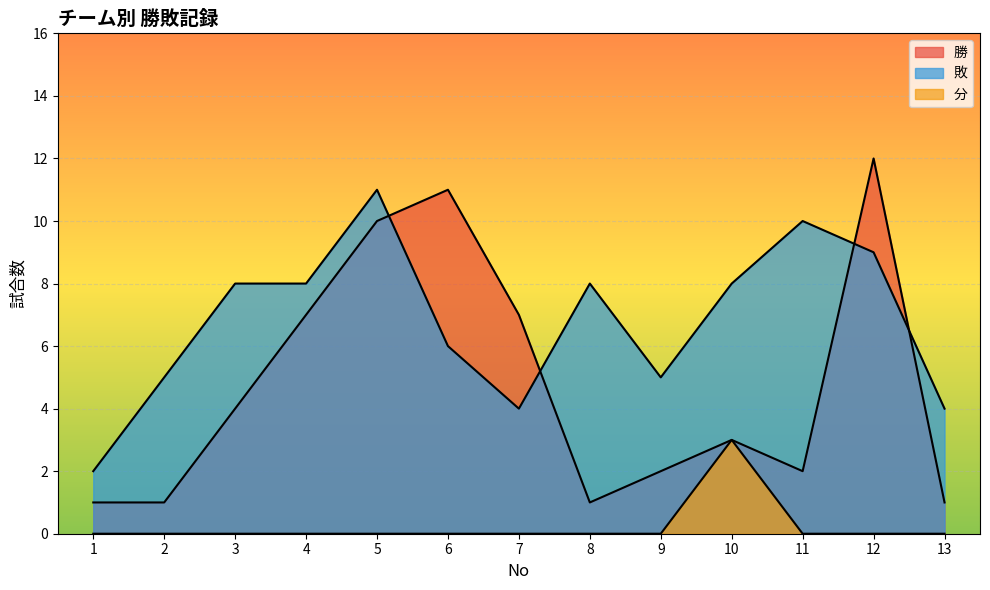

True or false: 勝 and 分 intersect in this chart.

False